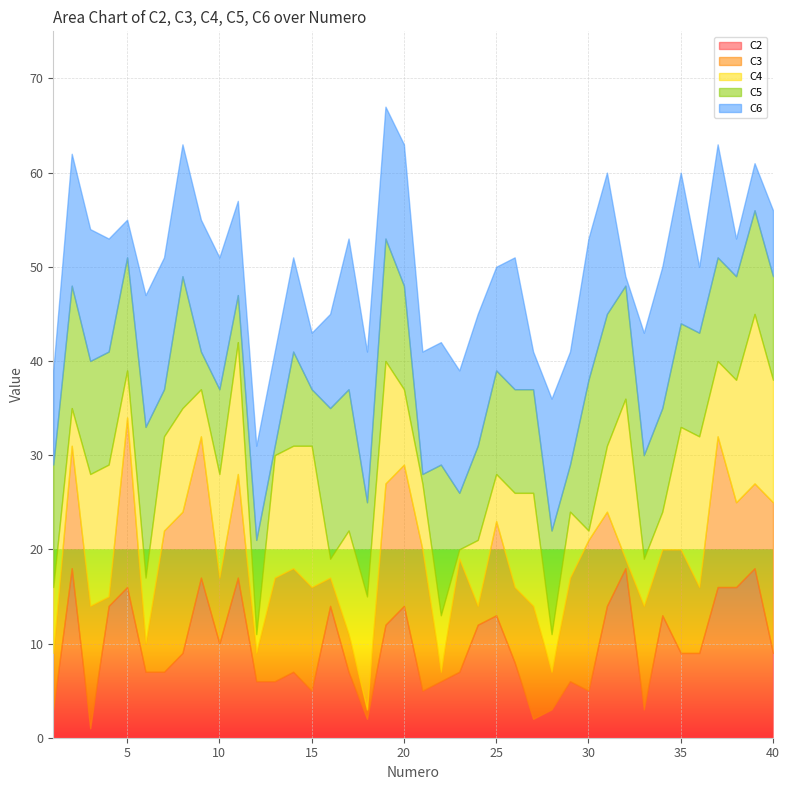

At 33, list the series in order from largest to smallest.

C6, C3, C5, C4, C2